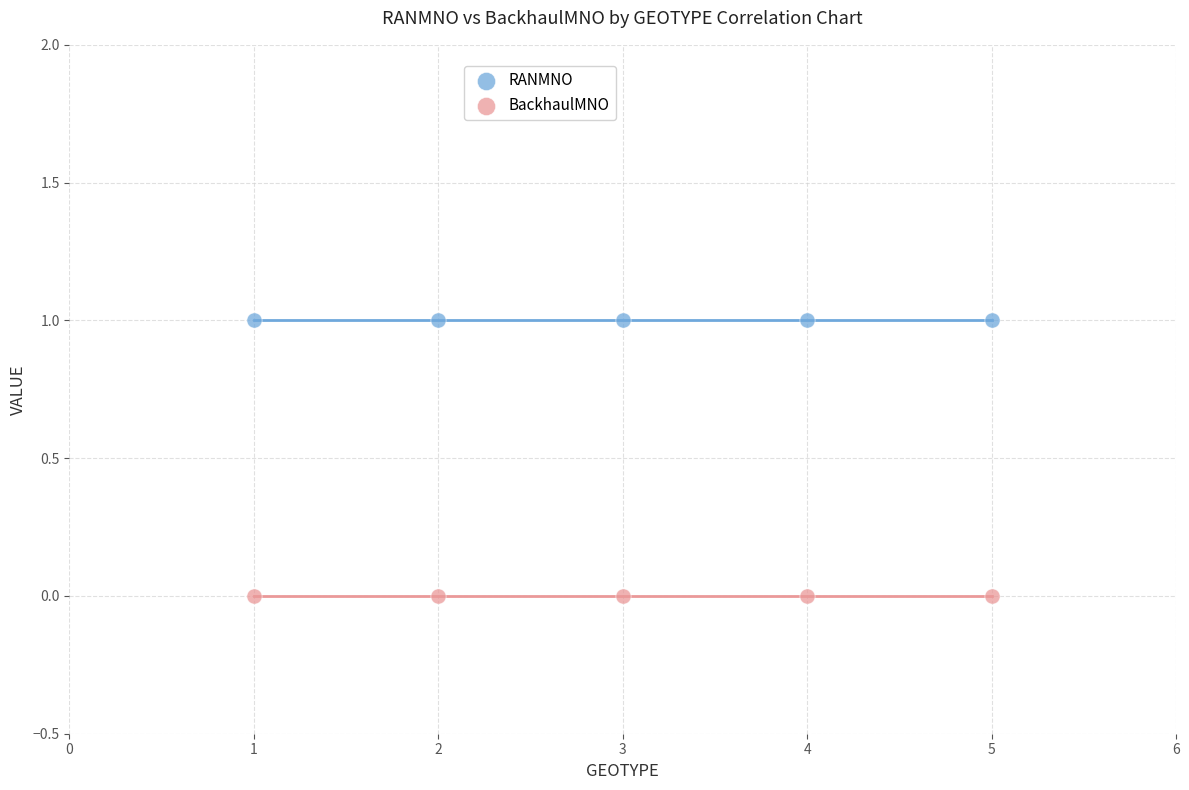

Which series reaches the maximum Y coordinate?

RANMNO